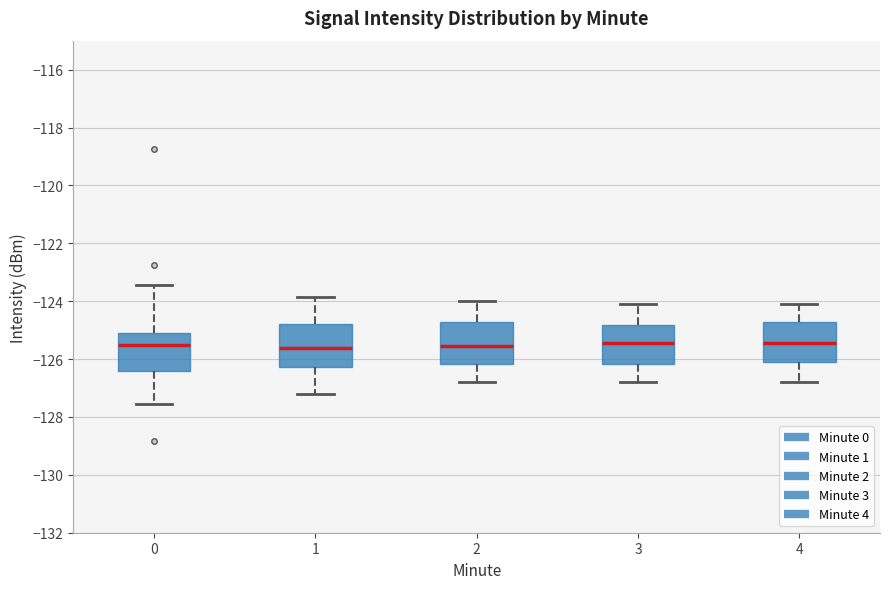

Reading left to right, transcribe this box plot: for each box, give where its median line is, the range the box spans, and where its two whiskers end, as read against the y-axis. The values are not printed on the chart, so give them approximately, as read against the axis.

0: median -125.6, box -126.4 to -125.0, whiskers -127.6 to -123.4
1: median -125.6, box -126.2 to -124.8, whiskers -127.2 to -123.8
2: median -125.6, box -126.2 to -124.8, whiskers -126.8 to -124.0
3: median -125.4, box -126.2 to -124.8, whiskers -126.8 to -124.0
4: median -125.4, box -126.0 to -124.8, whiskers -126.8 to -124.0